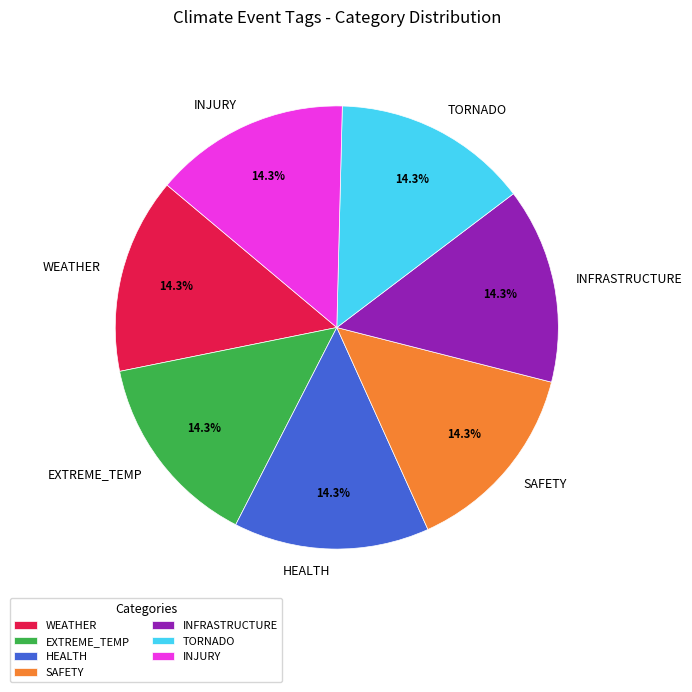

Combined, what portion of the pie is INFRASTRUCTURE and INJURY?

28.6%